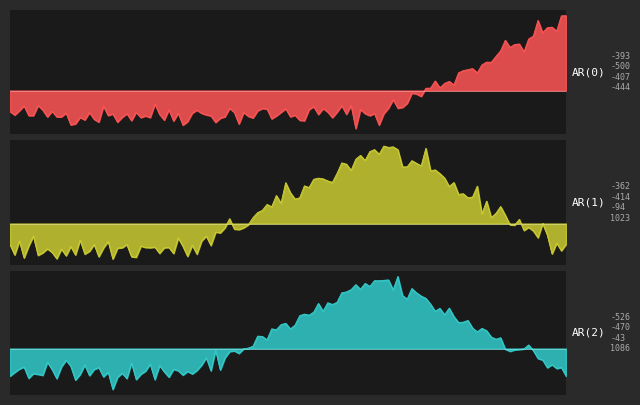

Which series has the largest range (max minus min)?

AR(0)